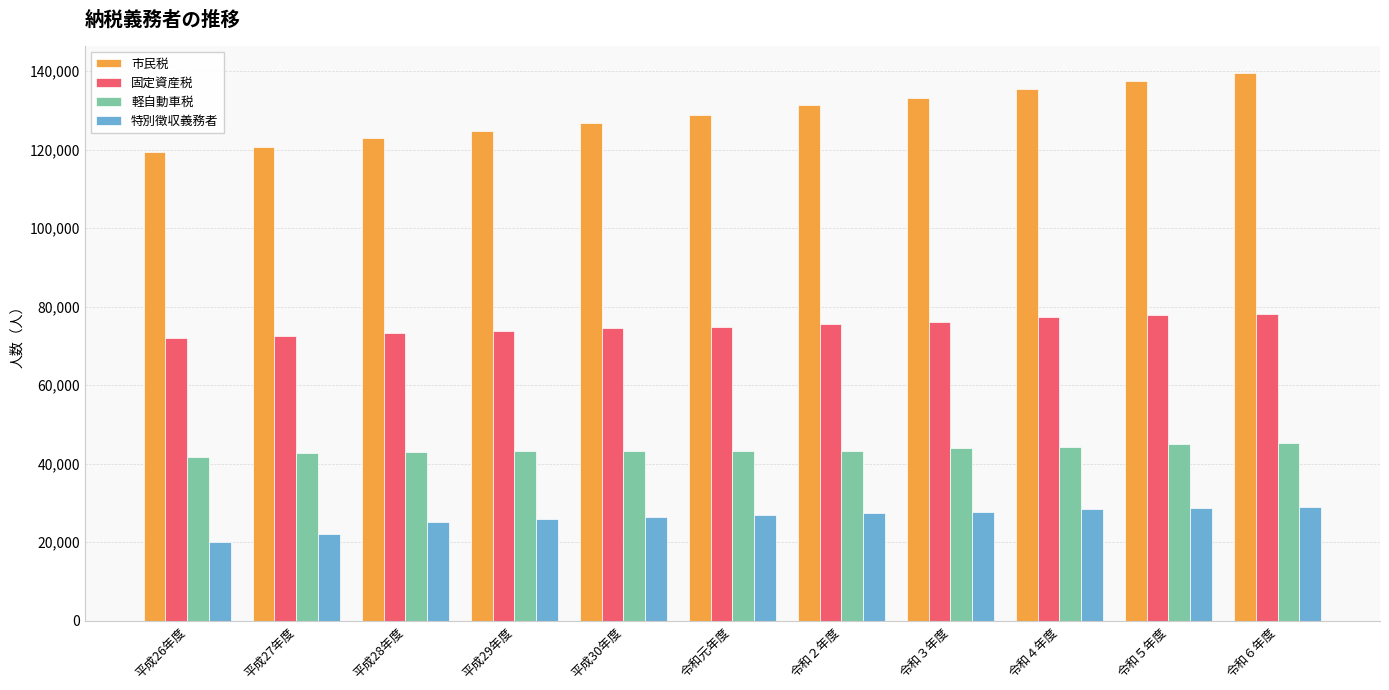

At 令和５年度, list the series in order from smallest to largest.

特別徴収義務者, 軽自動車税, 固定資産税, 市民税